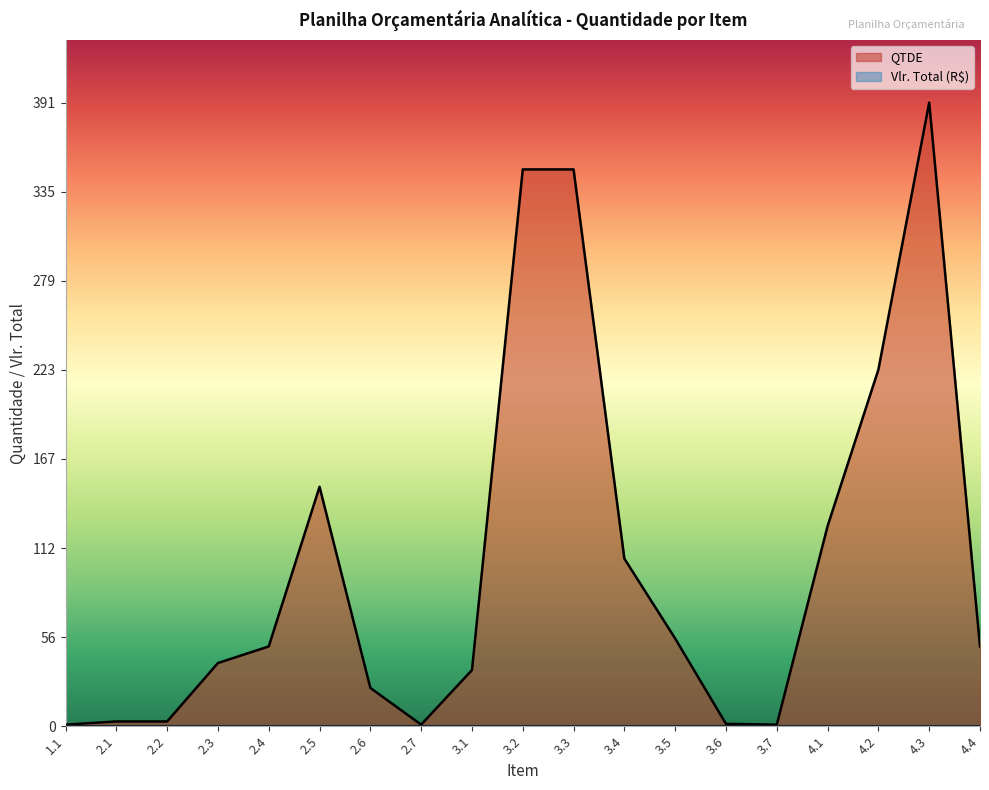

Where is the first local maximum?

2.5